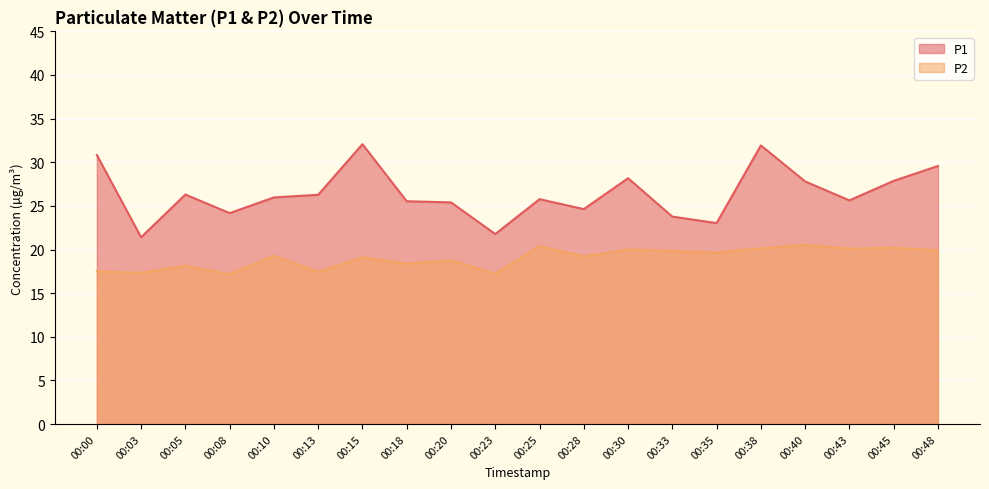

True or false: P2 has a value of 19.3 at 00:10.

True